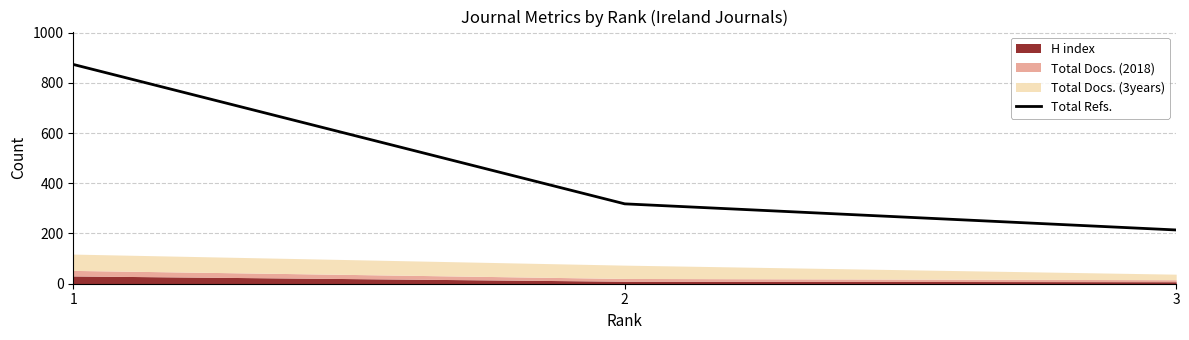

List the labels in order of value, largest first.

1, 2, 3